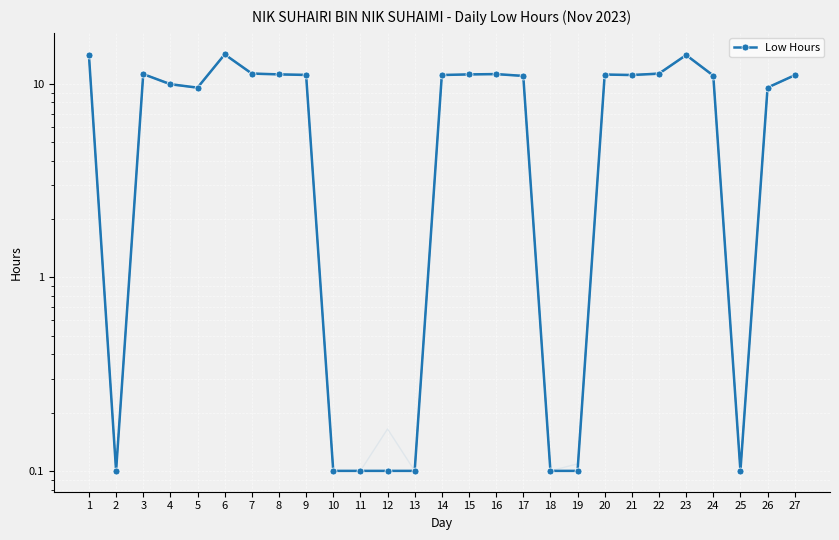

Reading left to right, transcribe all the data shown in this chart.

14.0	0.1	11.2	9.9	9.5	14.2	11.3	11.2	11.1	0.1	0.1	0.1	0.1	11.1	11.2	11.2	11.0	0.1	0.1	11.2	11.1	11.3	14.1	11.0	0.1	9.6	11.1